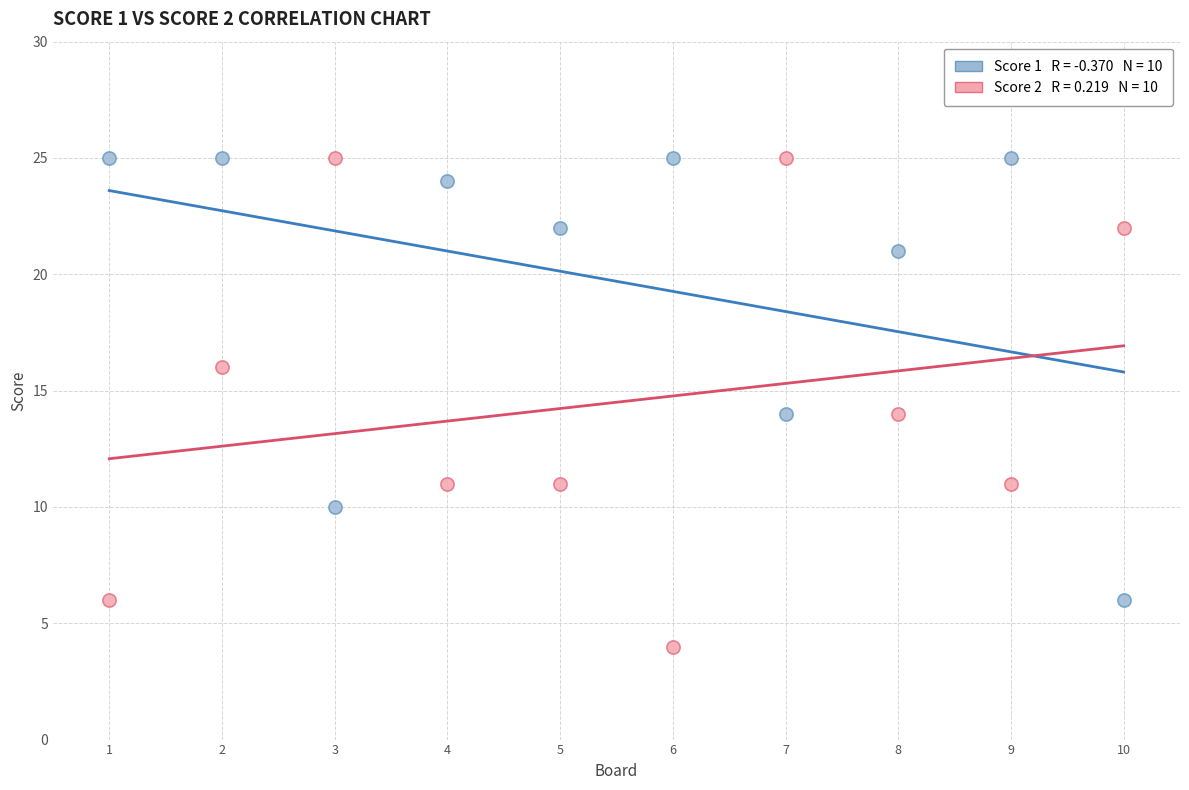

Across all data points, what is the range of X values (max minus min)?

9